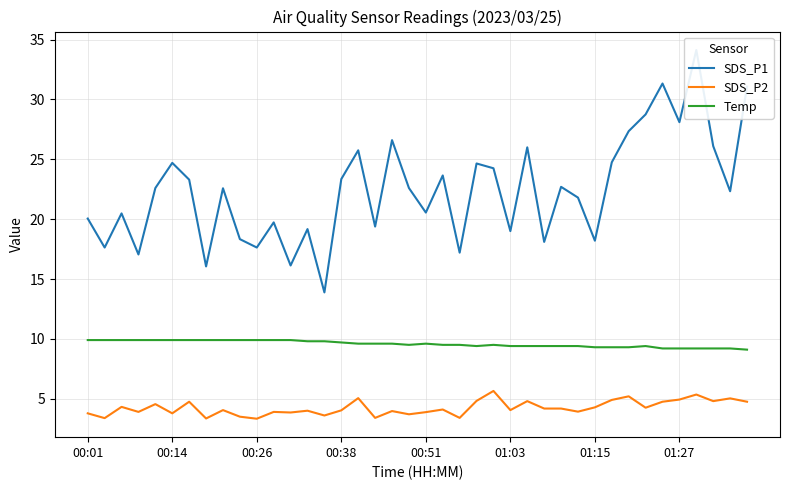

The value of Temp at 00:01 is 2.0. True or false?

False